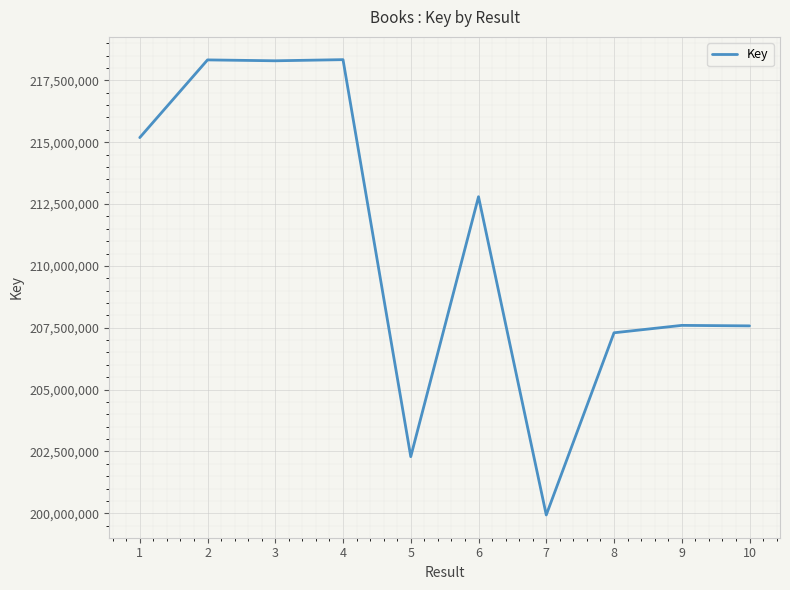

What is the greatest value displayed?

218335874